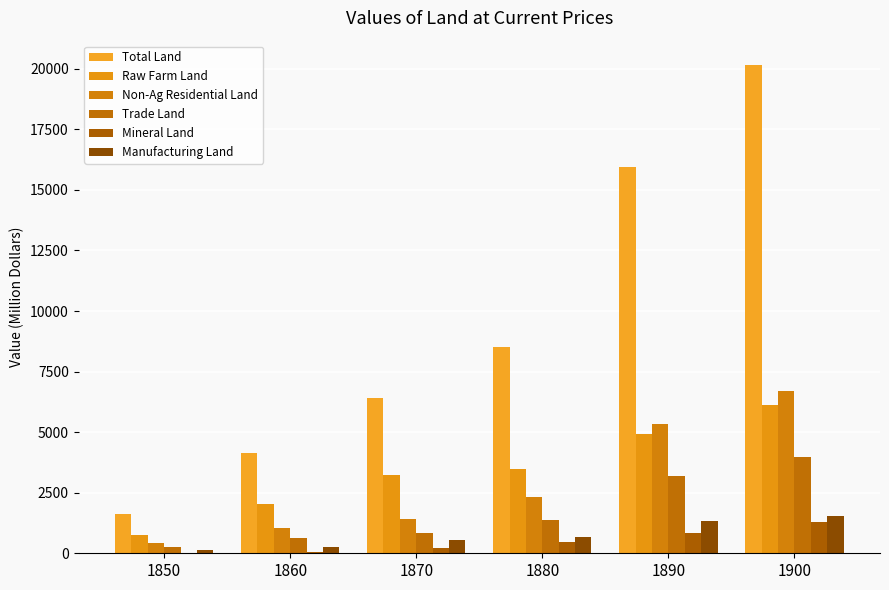

What is the difference between the Manufacturing Land values at 1890 and 1880?

647